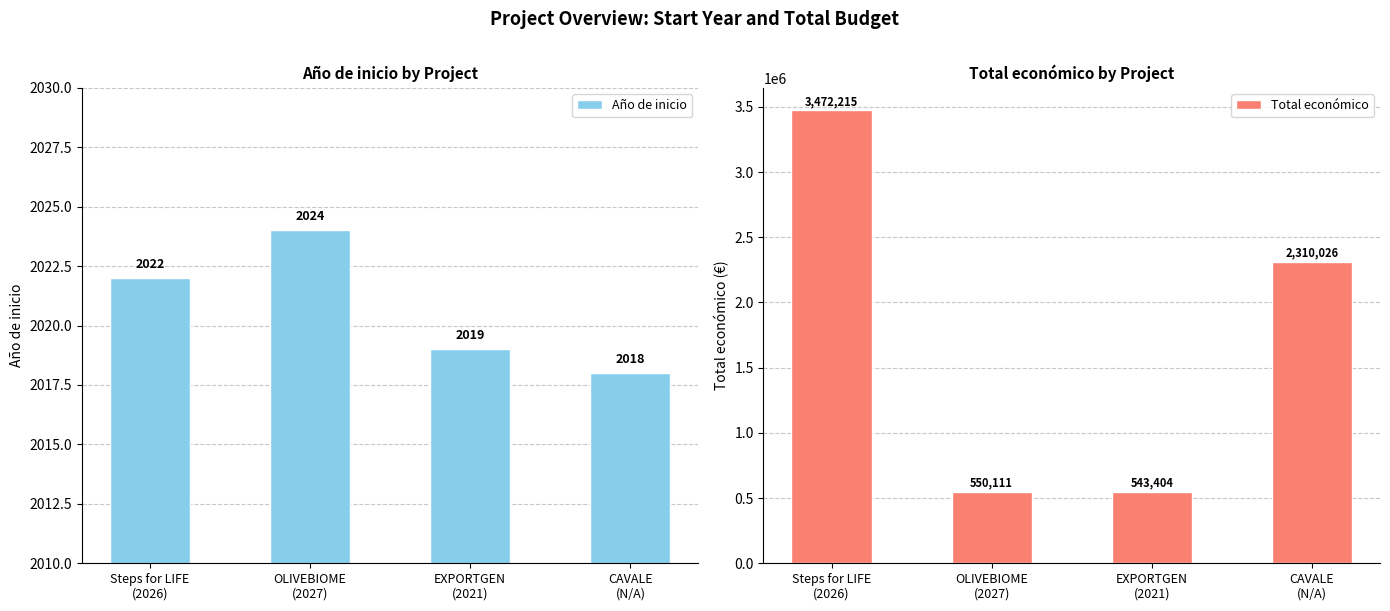

Which series has the largest range (max minus min)?

Total económico